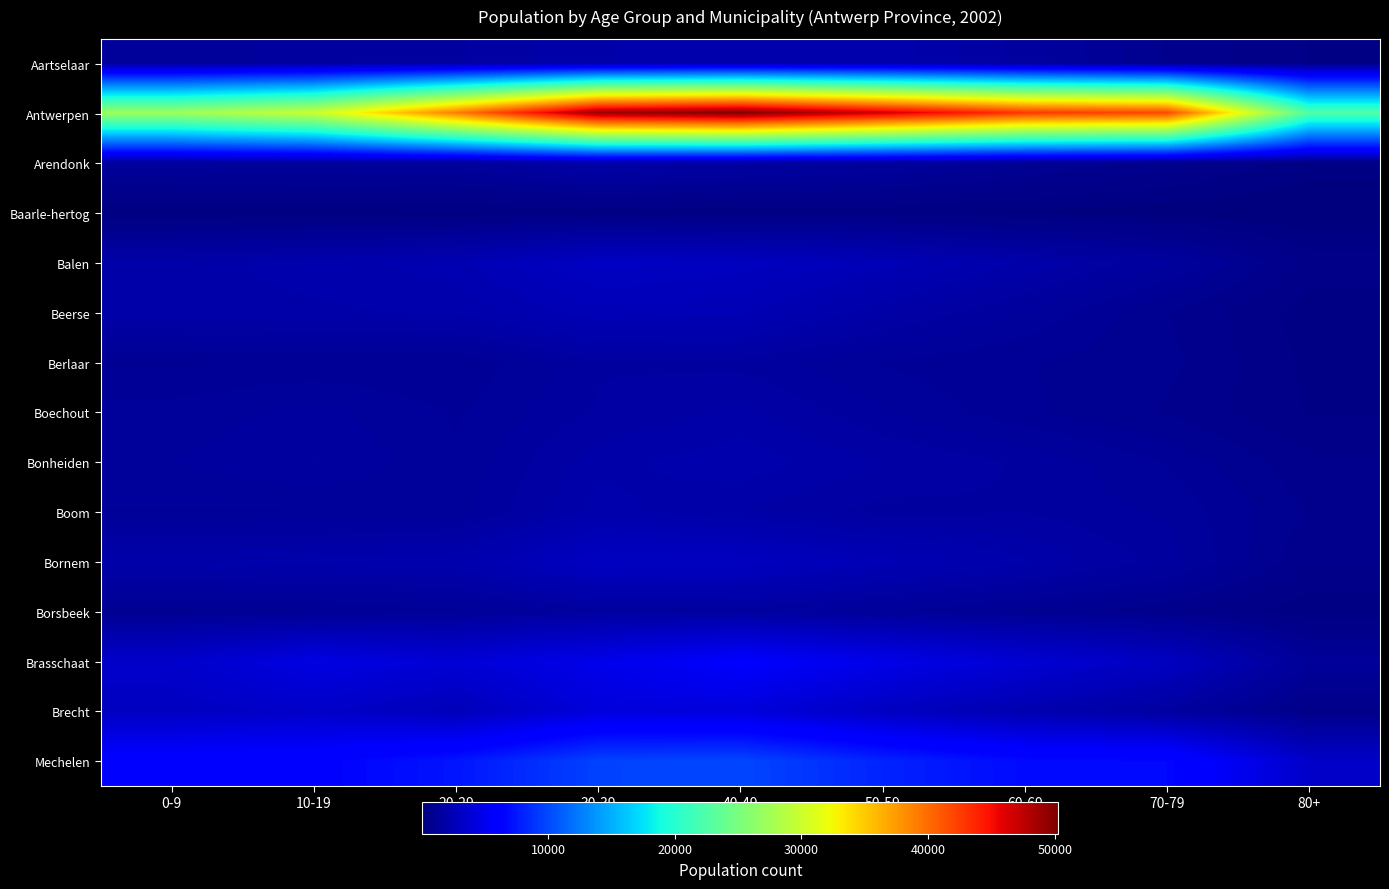

At how many categories does at least one series exceed 17115?

9